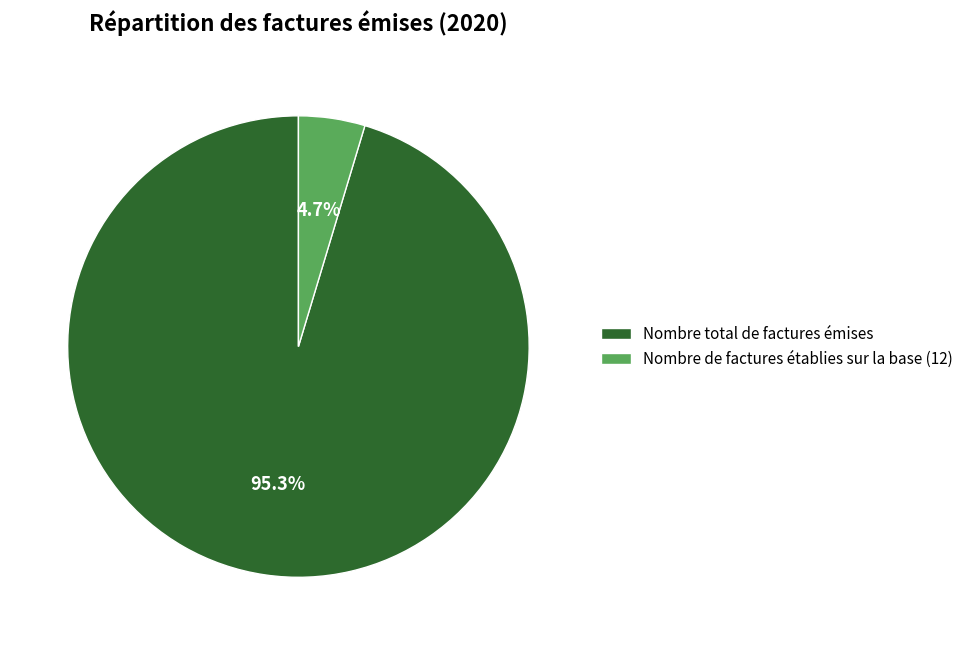

What is the largest slice in the pie chart?

Nombre total de factures émises